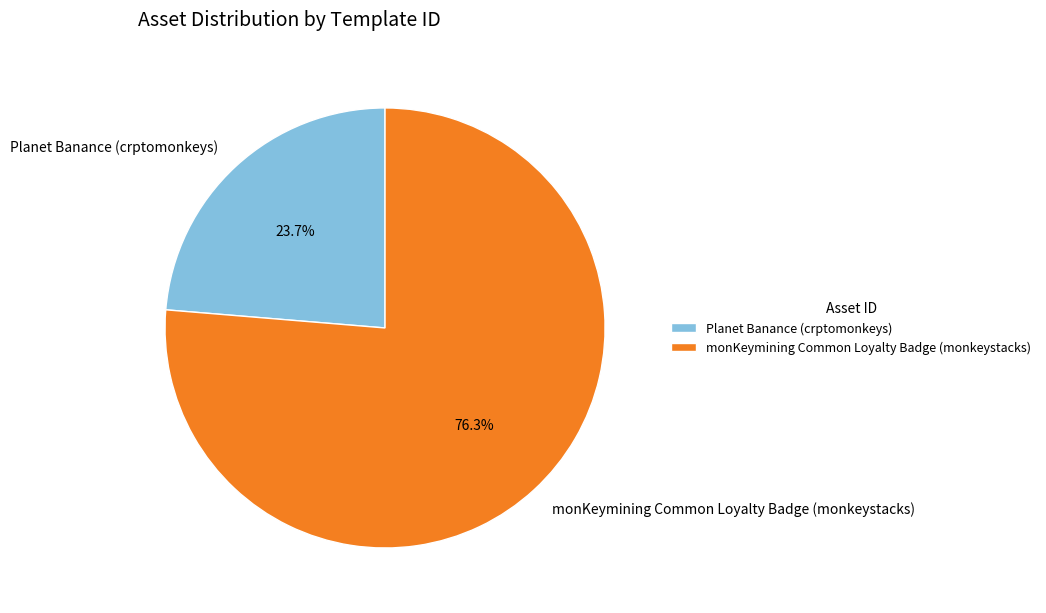

Approximately how many times larger is the value at monKeymining Common Loyalty Badge (monkeystacks) compared to Planet Banance (crptomonkeys)?

3.2